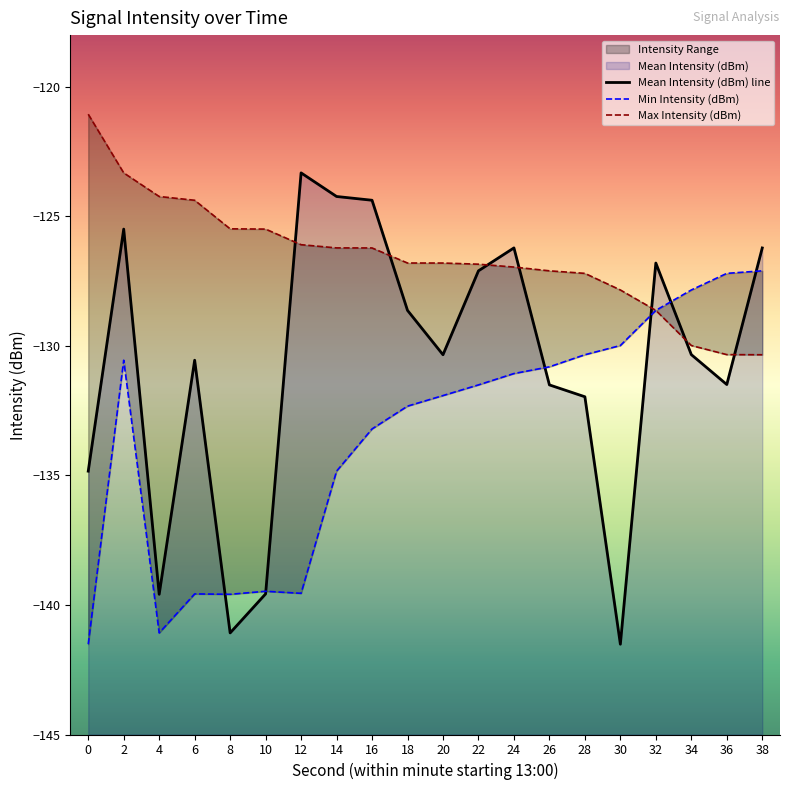

The Max Intensity (dBm) series shows -130.3 at 38. True or false?

True